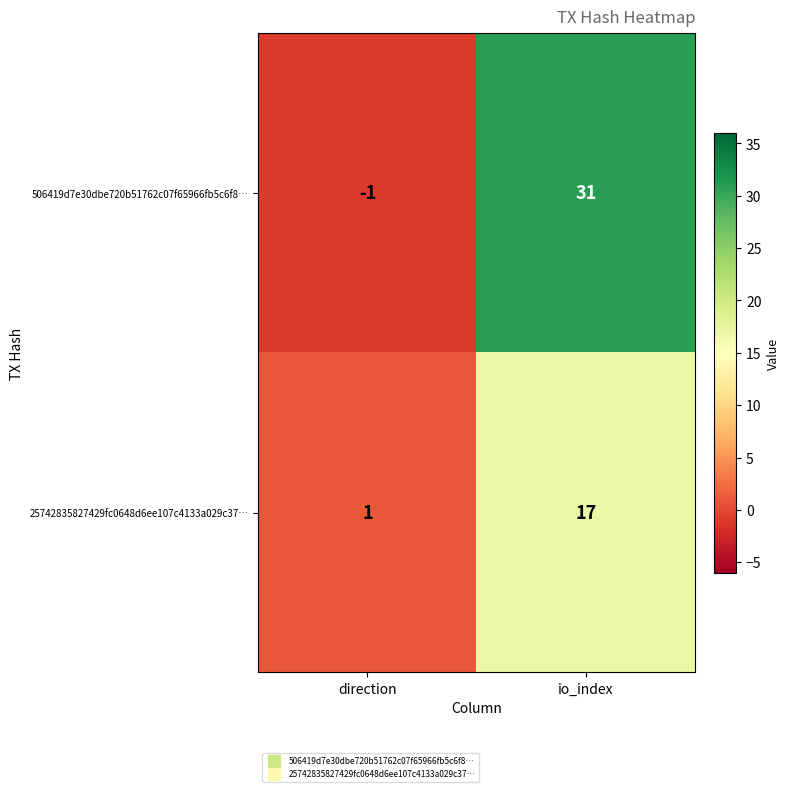

The 506419d7e30dbe720b51762c07f65966fb5c6f8… series shows -2 at direction. True or false?

False